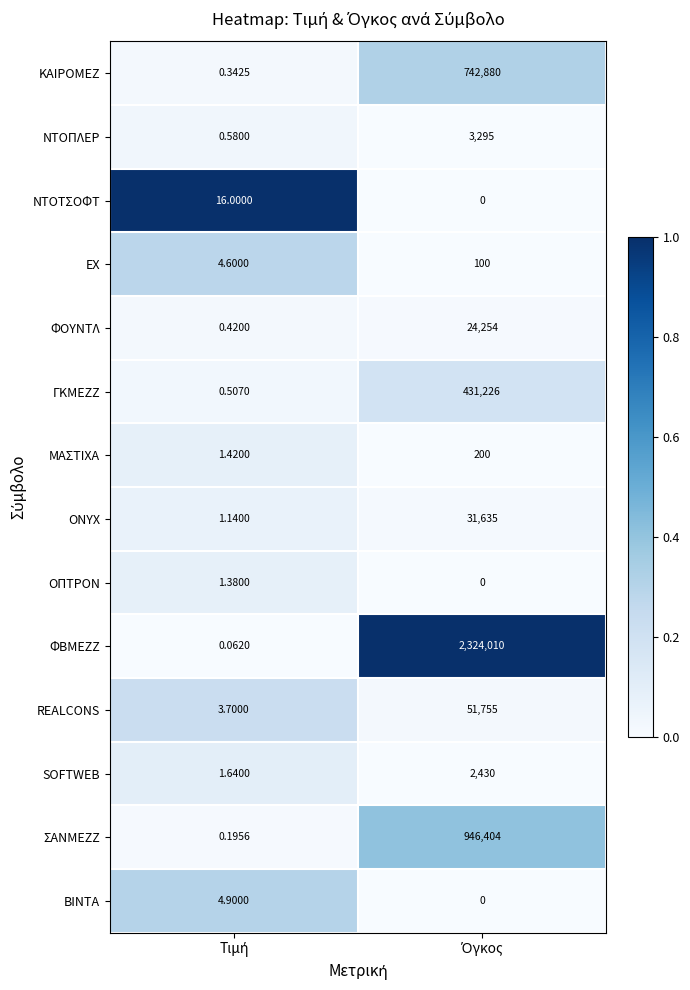

Count the number of categories in the chart.

2